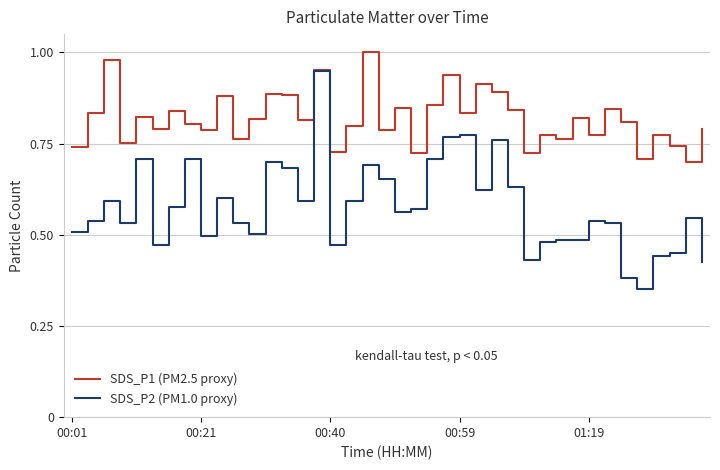

Which series has the largest range (max minus min)?

SDS_P2 (PM1.0 proxy)